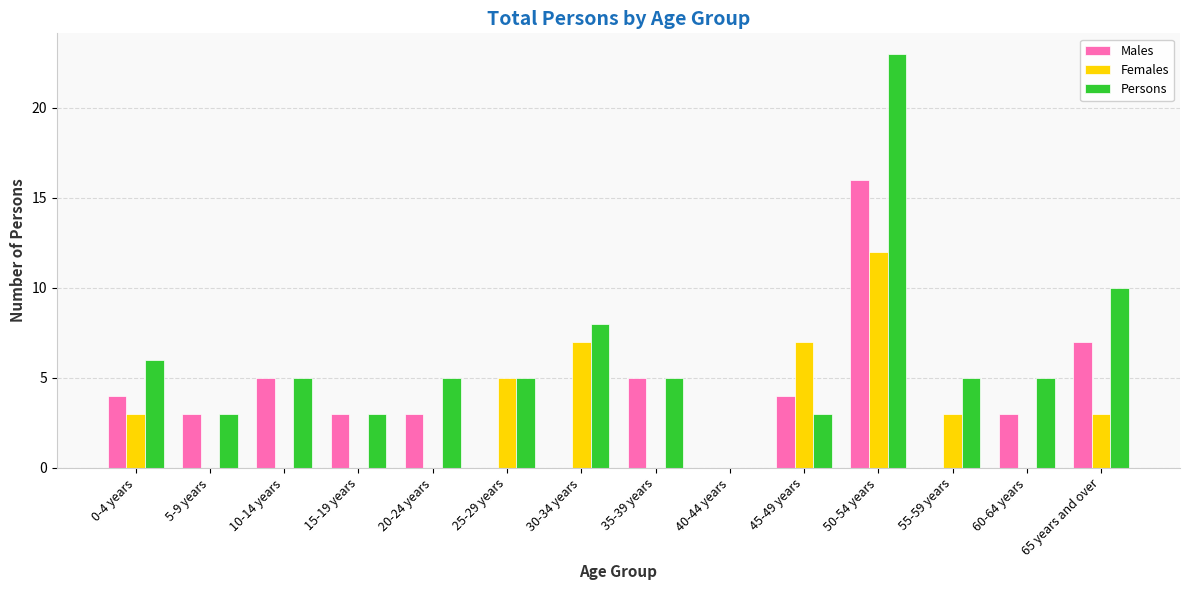

What is the maximum value shown in the chart?

23